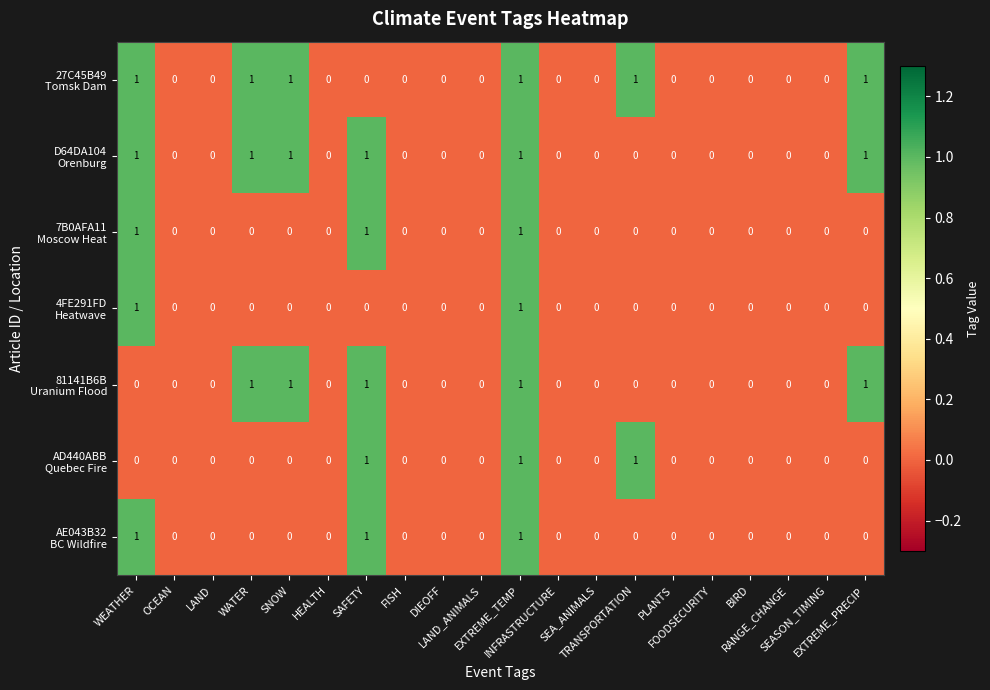

How many data points does each series have?

20